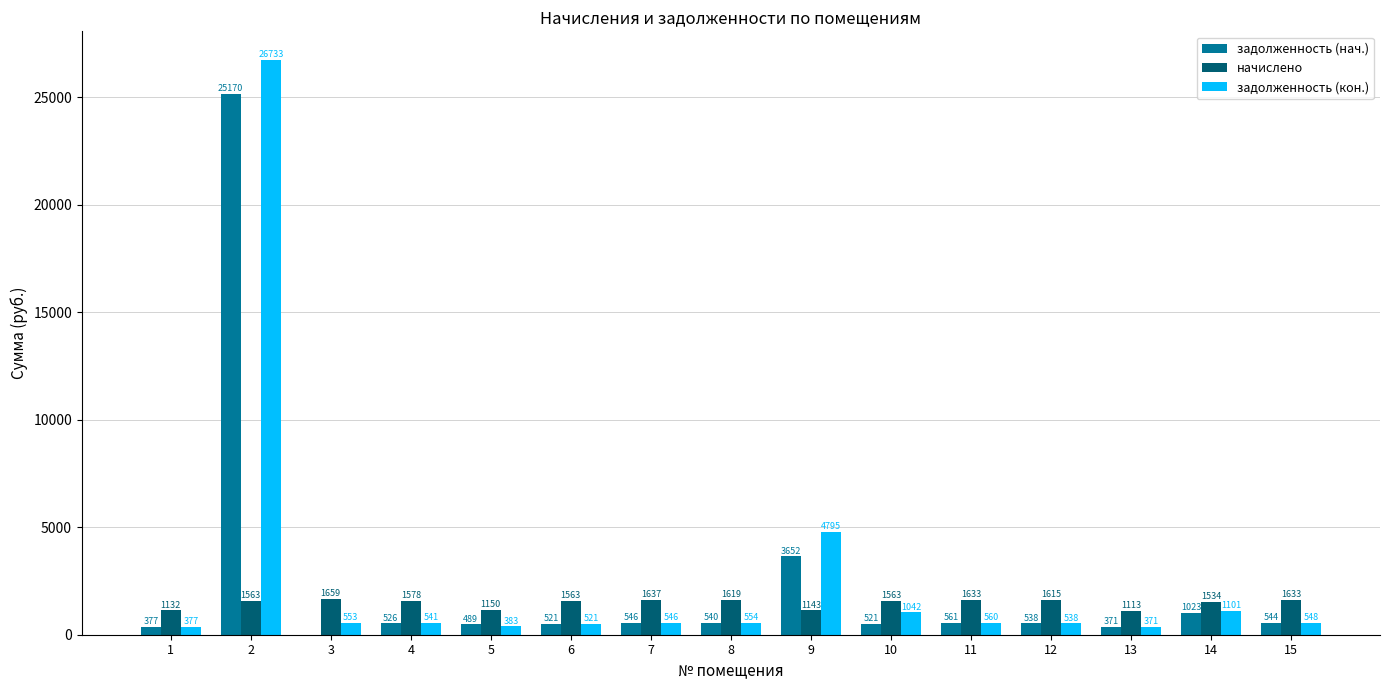

What is the sum of all начислено values?

22136.8